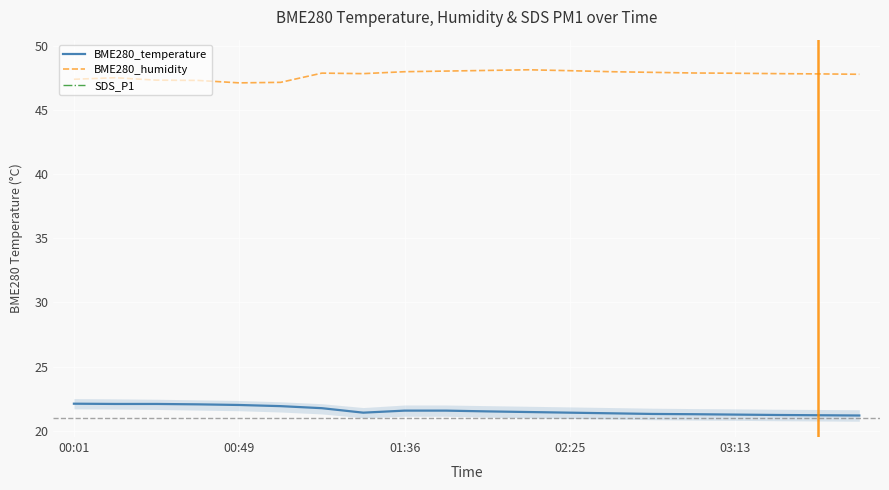

Is it true that BME280_temperature equals 21.2 at 03:13?

True